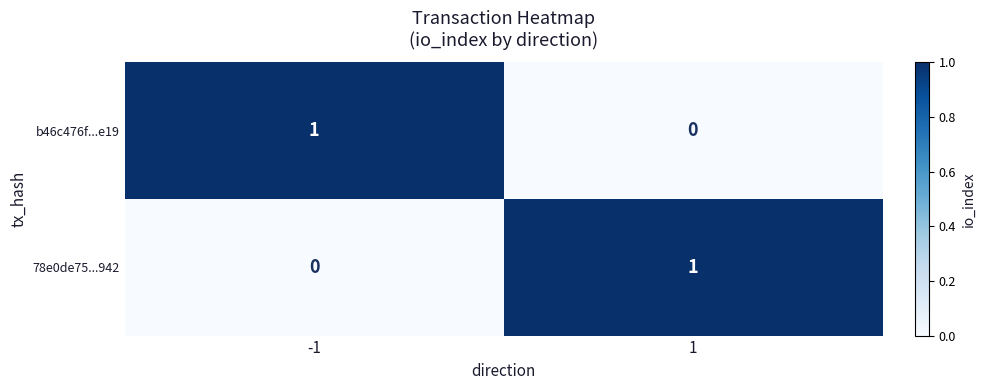

How many categories are shown in the chart?

2